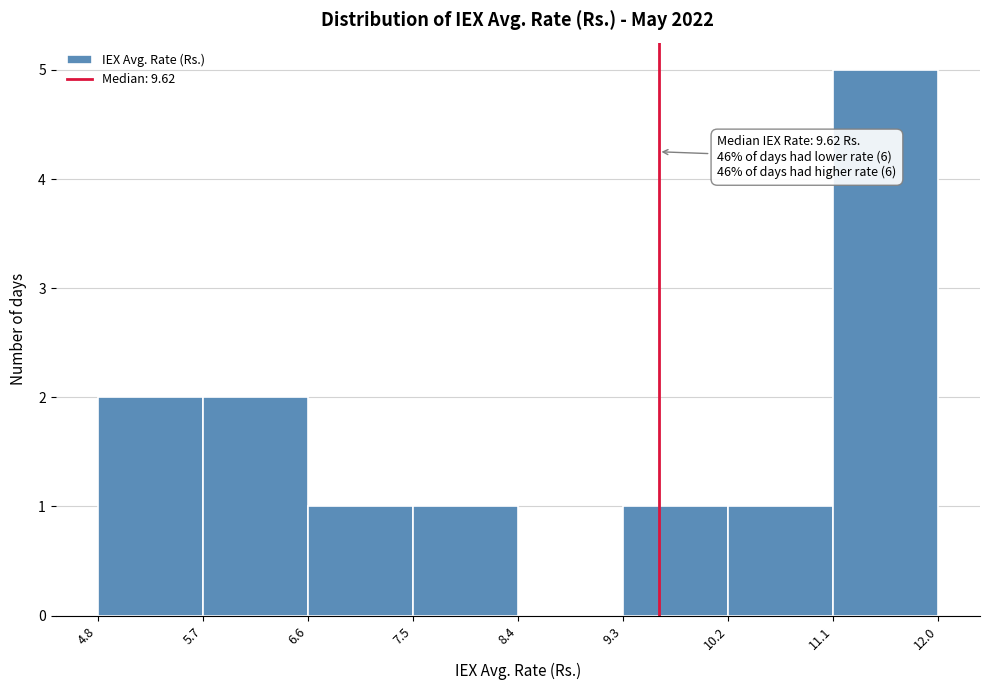

Which range on the x-axis has the tallest bar?

11.1 to 12.0